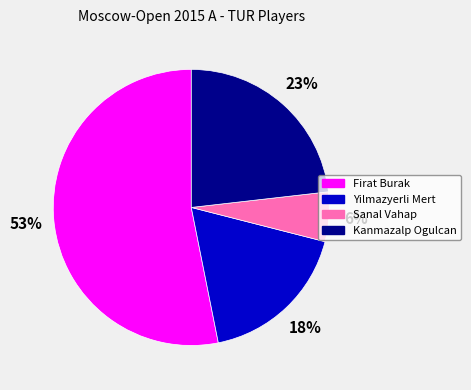

Which category has the biggest portion of the pie?

Firat Burak